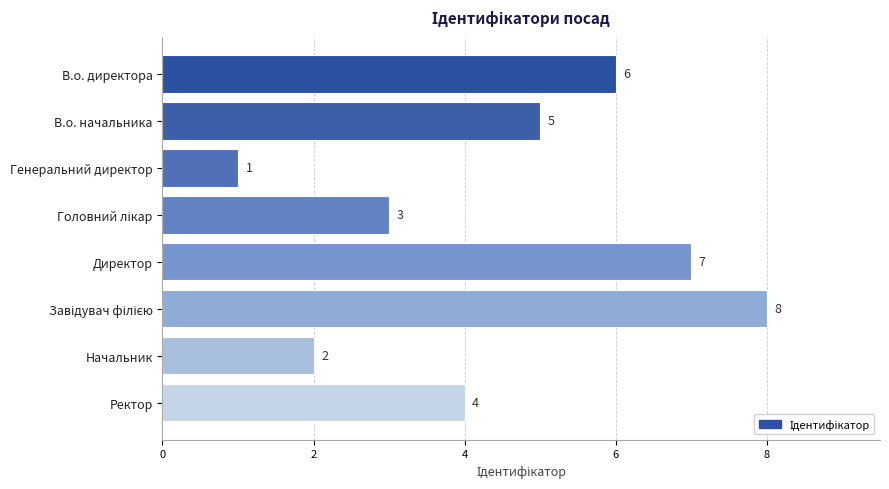

What is the sum of all values?

36